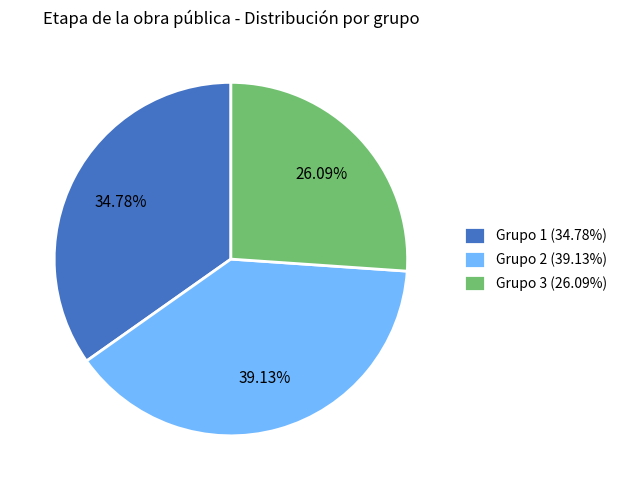

Does any single category account for the majority?

No